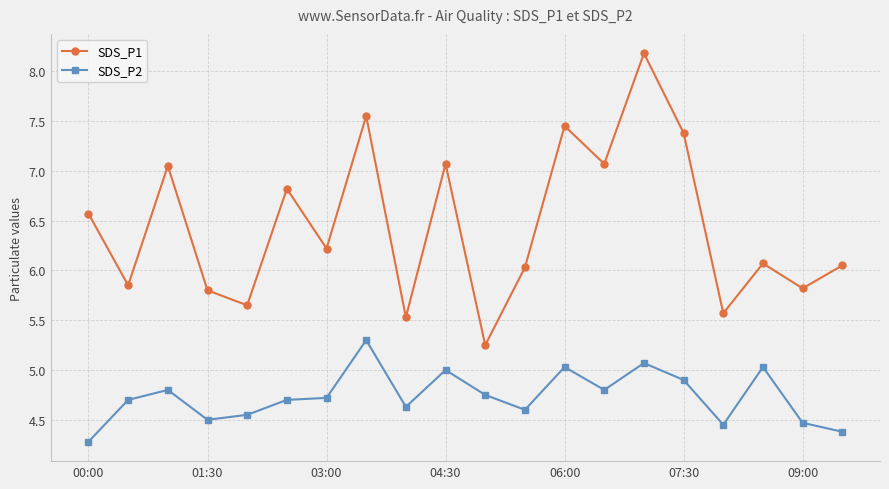

In SDS_P2, how many points are lower than both neighbors (excluding endpoints)?

5